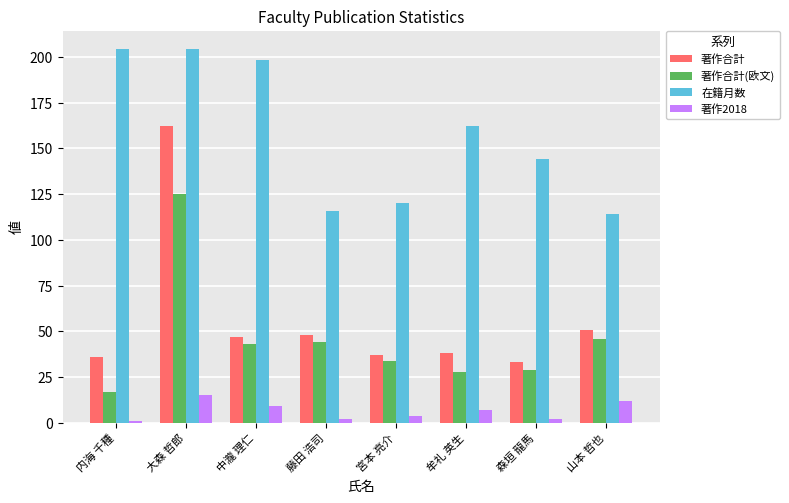

At which category is the sum across all series the highest?

大森 哲郎